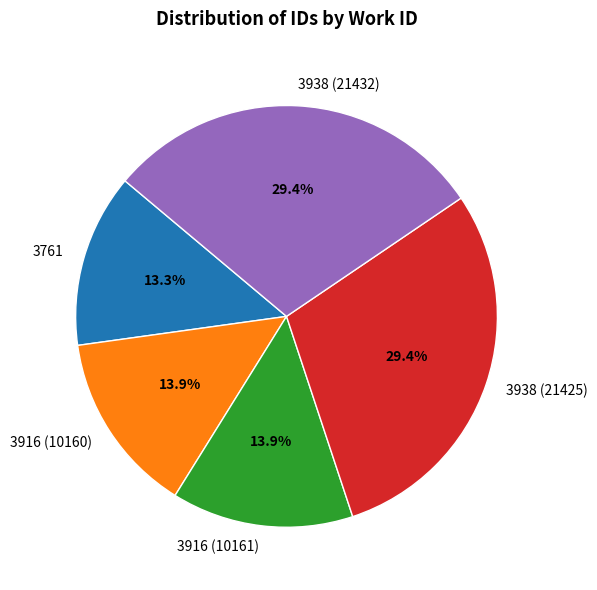

What is the ratio of the value at 3938 (21425) to the value at 3938 (21432)?

1.0